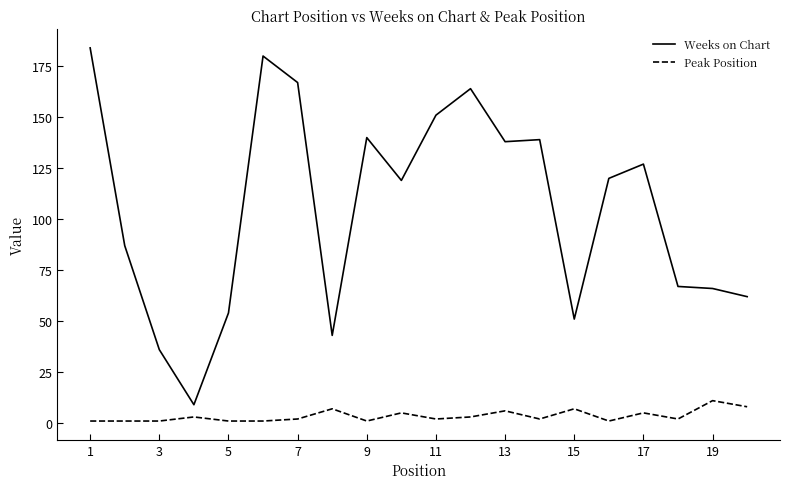

True or false: Peak Position and Weeks on Chart intersect in this chart.

False